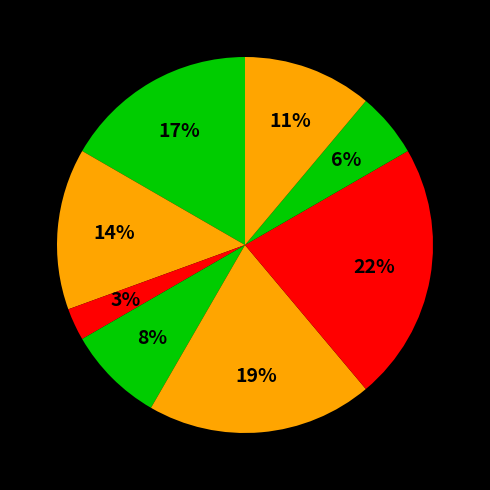

Count the number of slices in the pie.

8